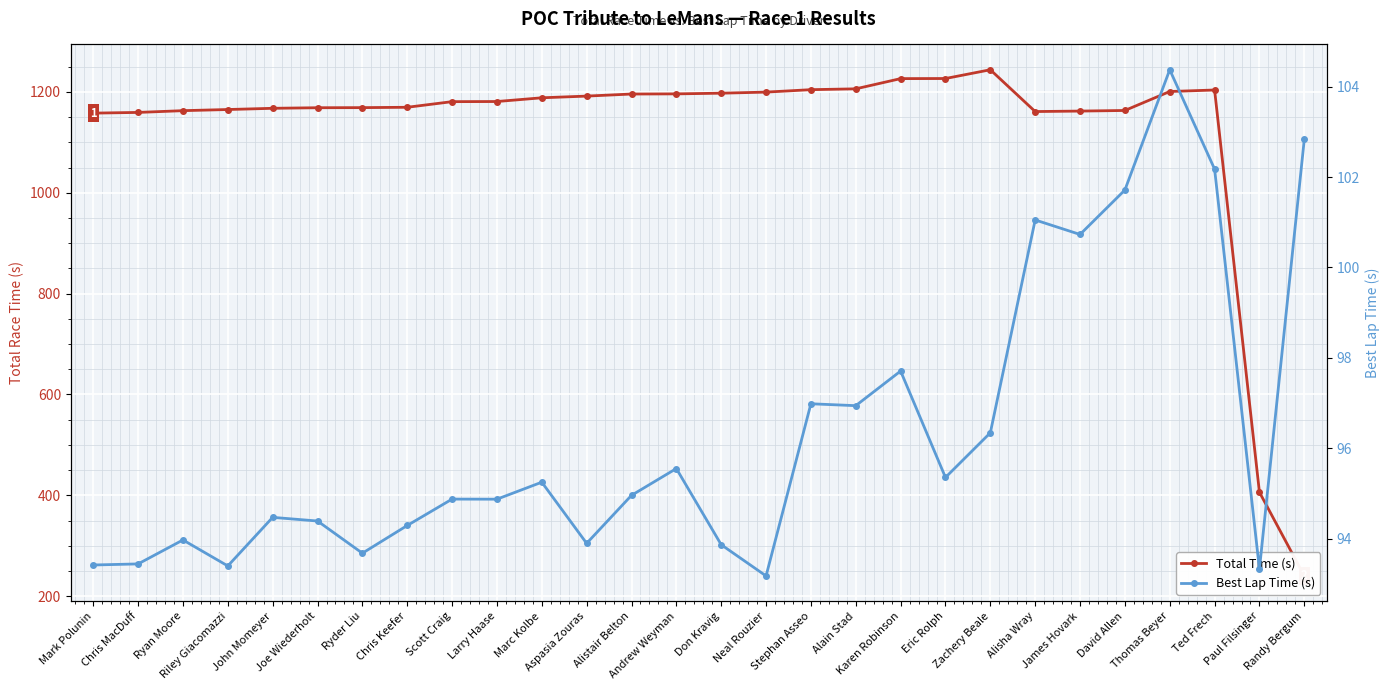

Does the chart display data point markers on the line(s)?

Yes